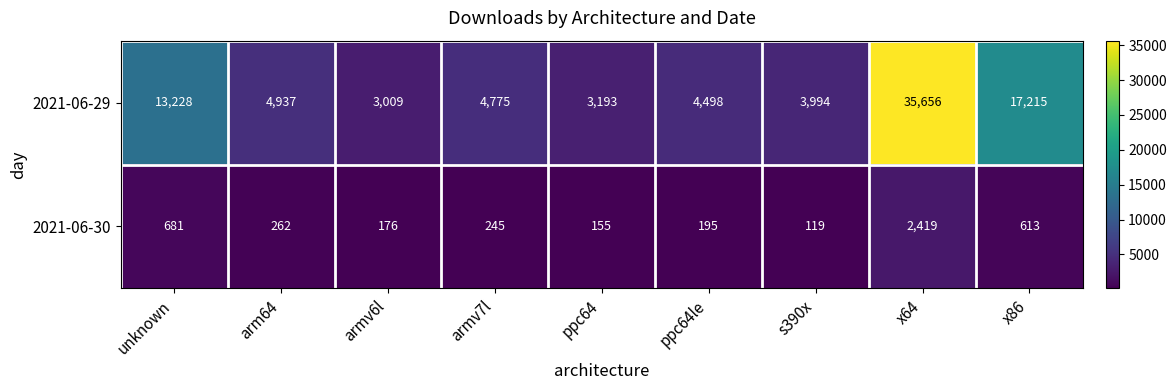

At arm64, list the series in order from largest to smallest.

2021-06-29, 2021-06-30